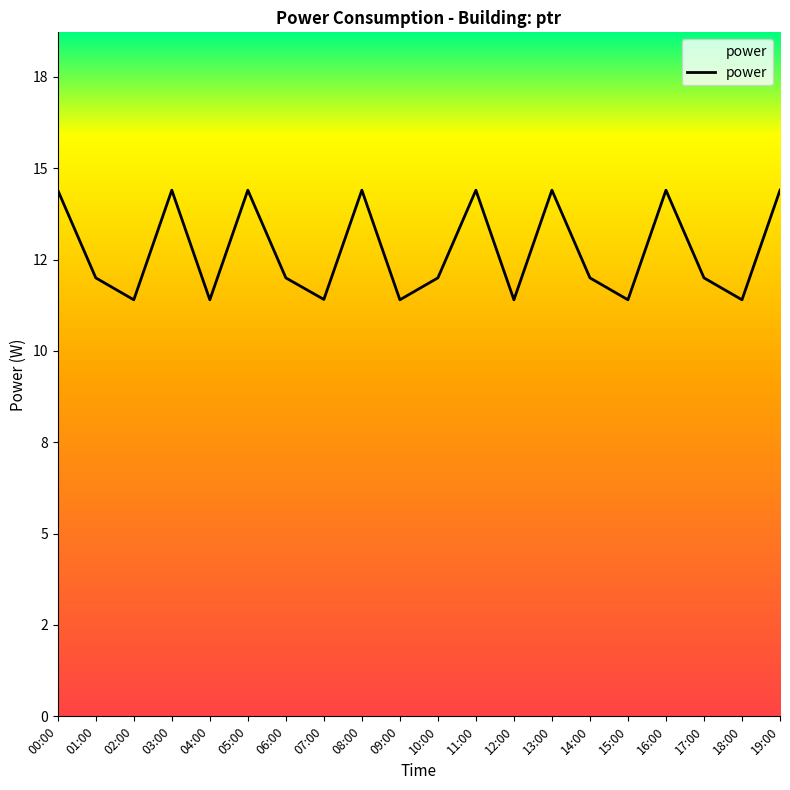

What is the value of the 7th point from the left?

12.0